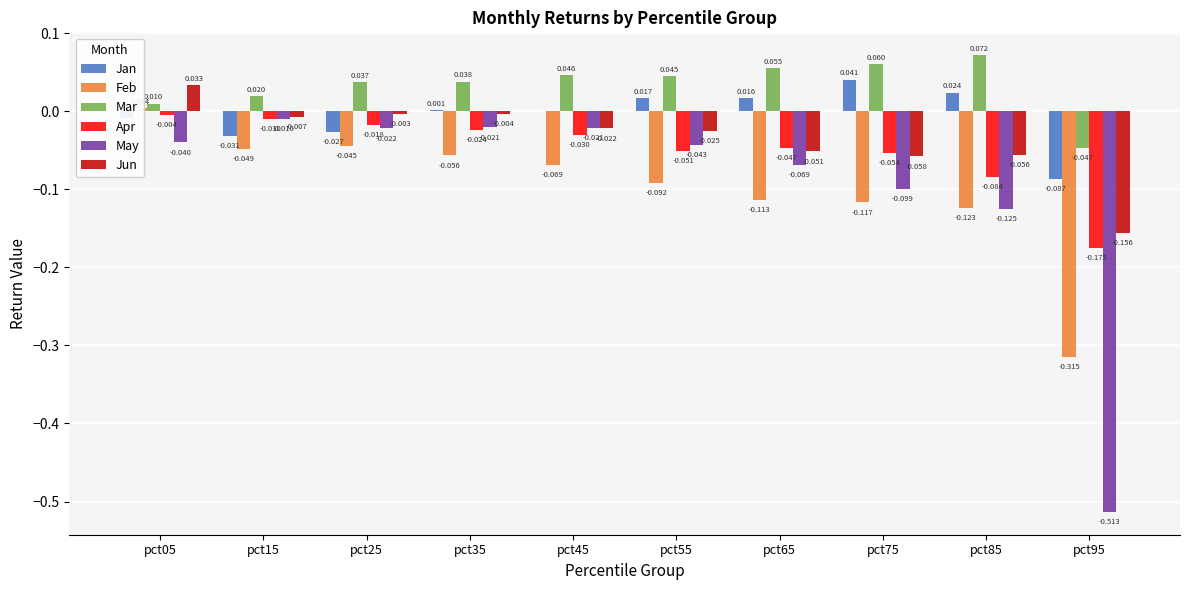

Between pct75 and pct65, which is larger?

pct75